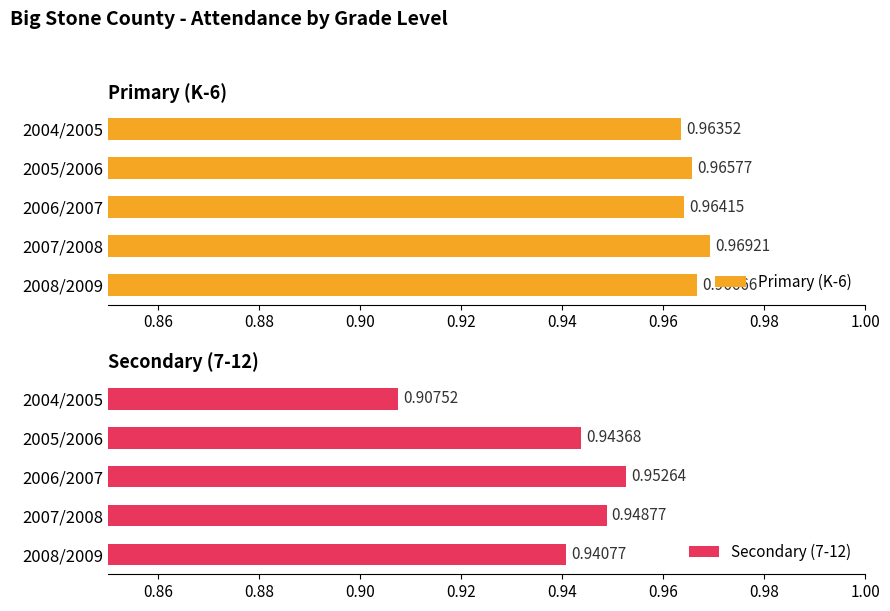

At which label is Secondary (7-12) closest to 0?

2004/2005